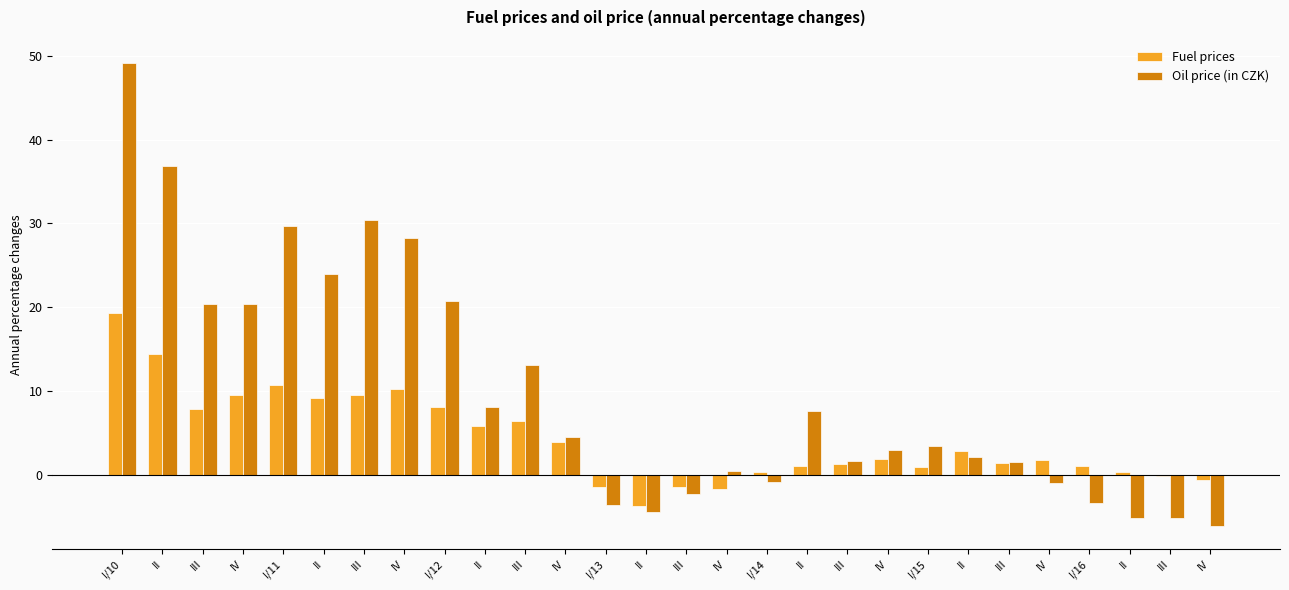

What are all the series names shown in the legend?

Fuel prices, Oil price (in CZK)